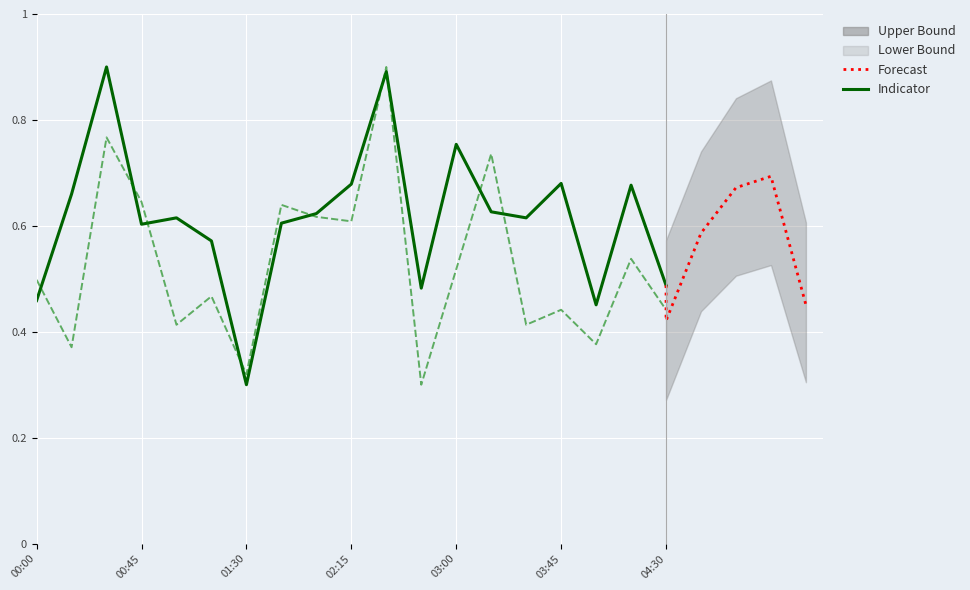

Reading left to right, extract all data points from this chart.

SDS_P1: 00:00=0.5	00:15=0.7	00:30=0.9	00:45=0.6	01:00=0.6	01:15=0.6	01:30=0.3	01:45=0.6	02:00=0.6	02:15=0.7	02:30=0.9	02:45=0.5	03:00=0.8	03:15=0.6	03:30=0.6	03:45=0.7	04:00=0.5	04:15=0.7	04:30=0.5
SDS_P2: 00:00=0.5	00:15=0.4	00:30=0.8	00:45=0.6	01:00=0.4	01:15=0.5	01:30=0.3	01:45=0.6	02:00=0.6	02:15=0.6	02:30=0.9	02:45=0.3	03:00=0.5	03:15=0.7	03:30=0.4	03:45=0.4	04:00=0.4	04:15=0.5	04:30=0.4